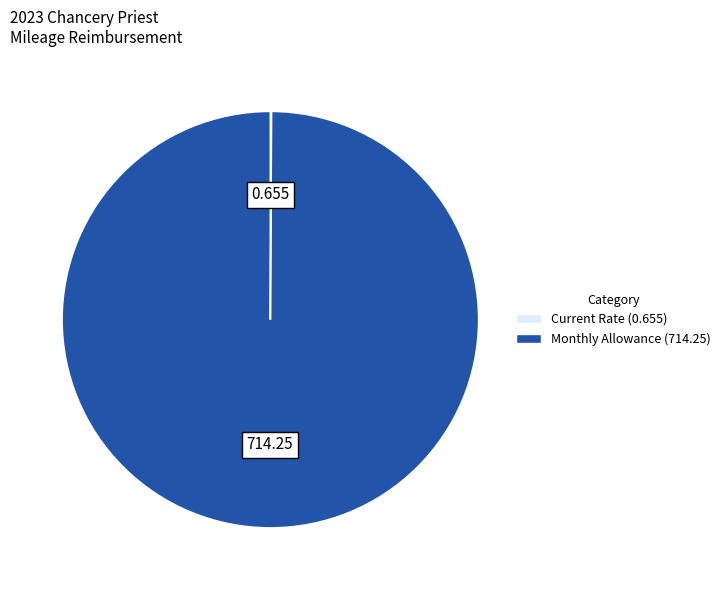

Does any single category account for the majority?

Yes